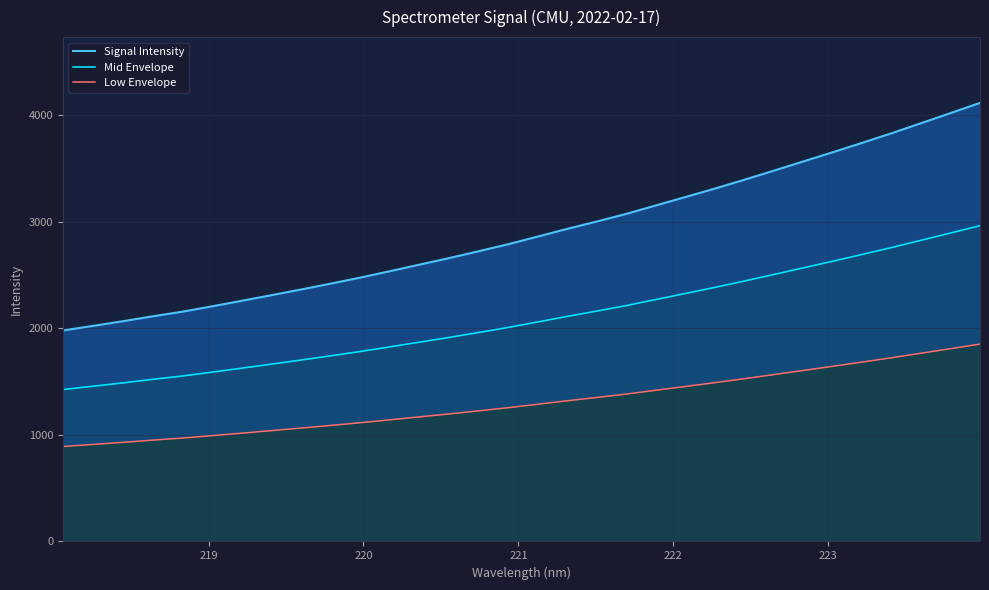

What is the maximum value for Mid Envelope?

2963.1